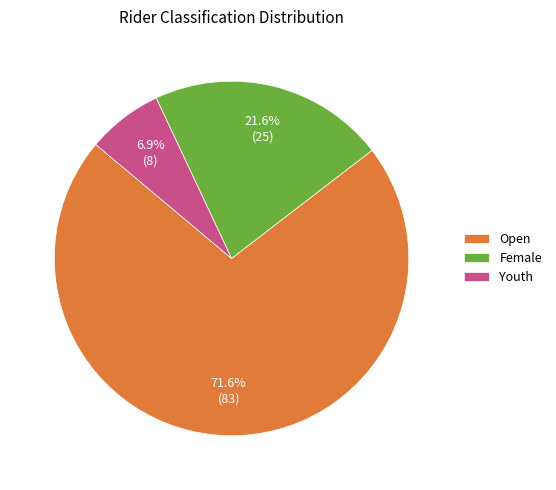

Does Open account for over 50% of the chart?

Yes